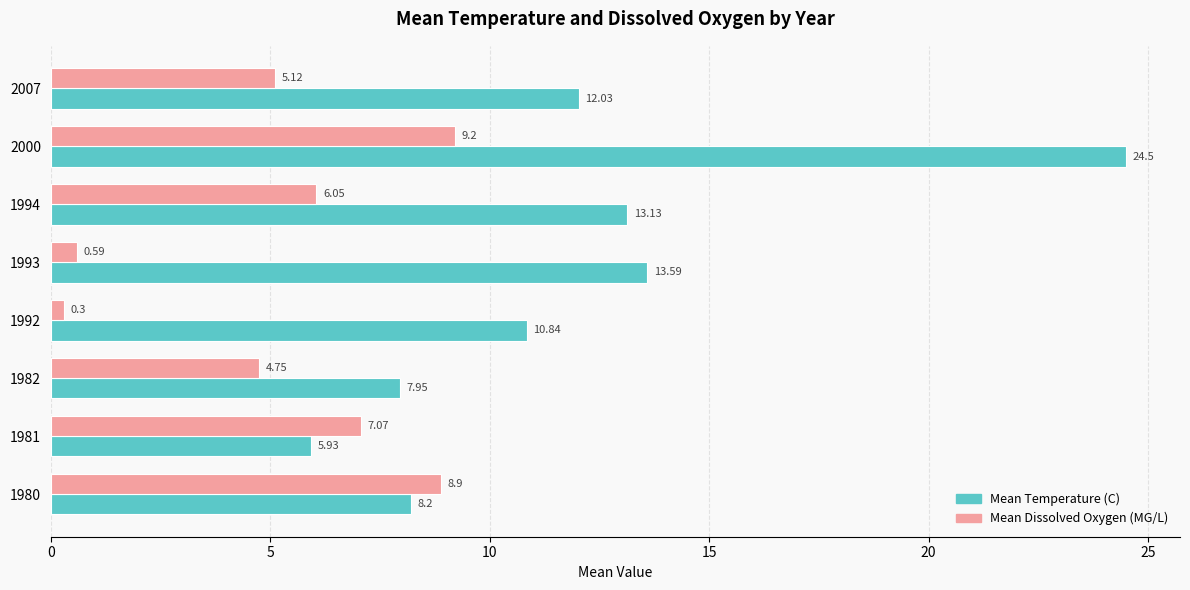

Which series has the largest range (max minus min)?

Mean Temperature (C)